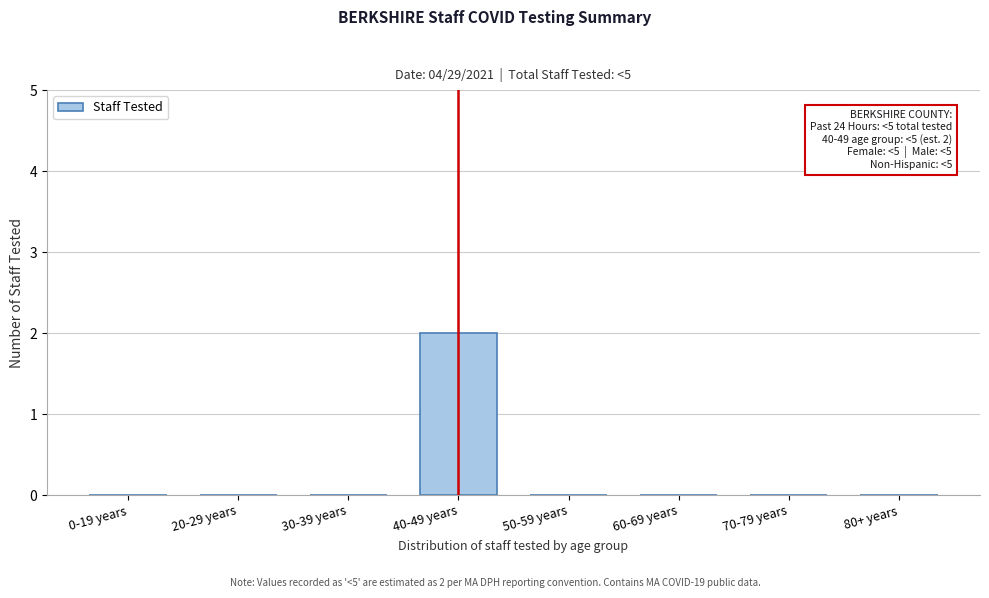

Reading left to right, what are all the values shown in this chart?

0-19 years=0	20-29 years=0	30-39 years=0	40-49 years=2	50-59 years=0	60-69 years=0	70-79 years=0	80+ years=0